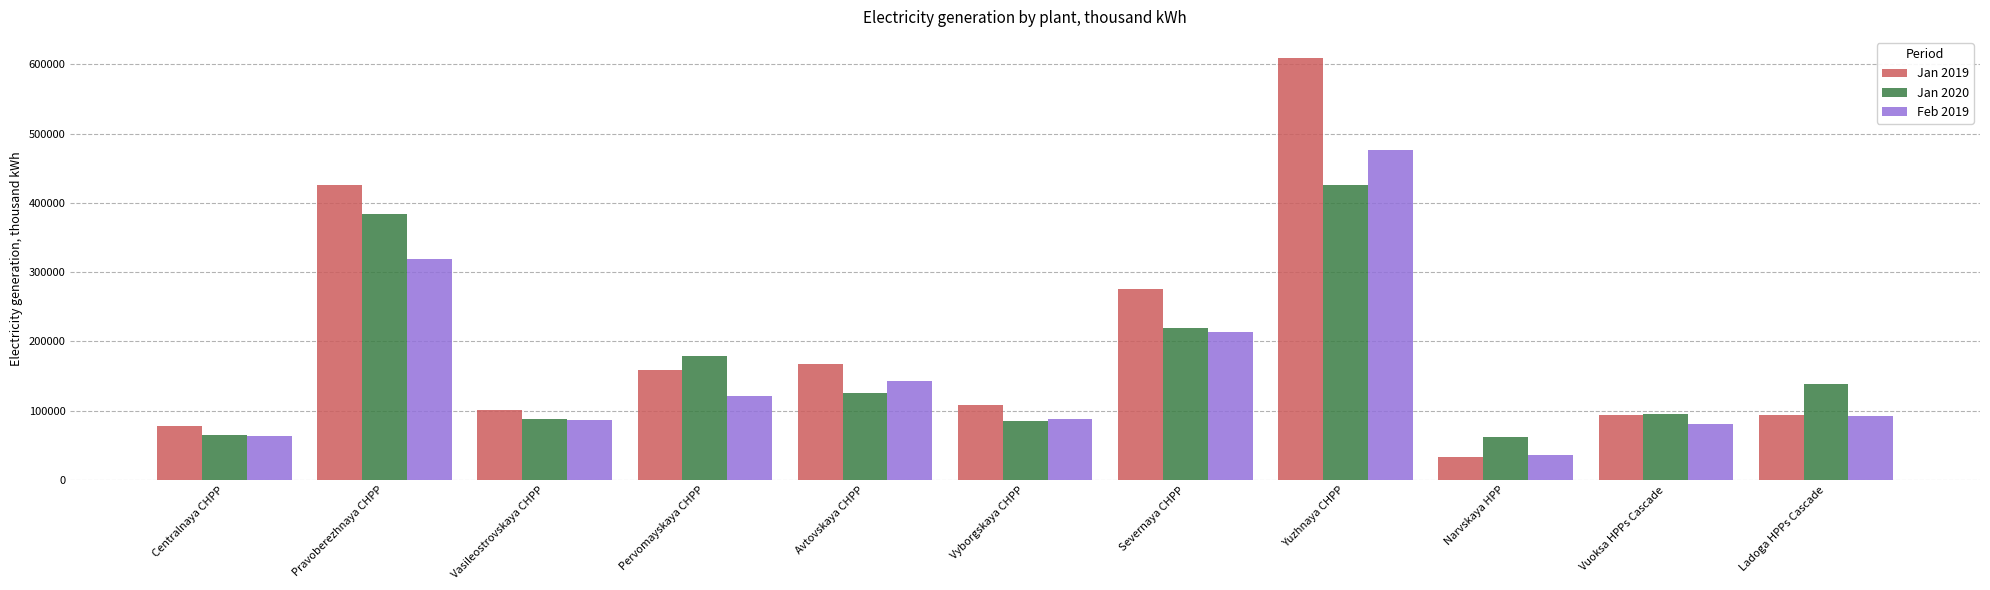

Rank the series at Yuzhnaya CHPP from highest to lowest value.

Jan 2019, Feb 2019, Jan 2020